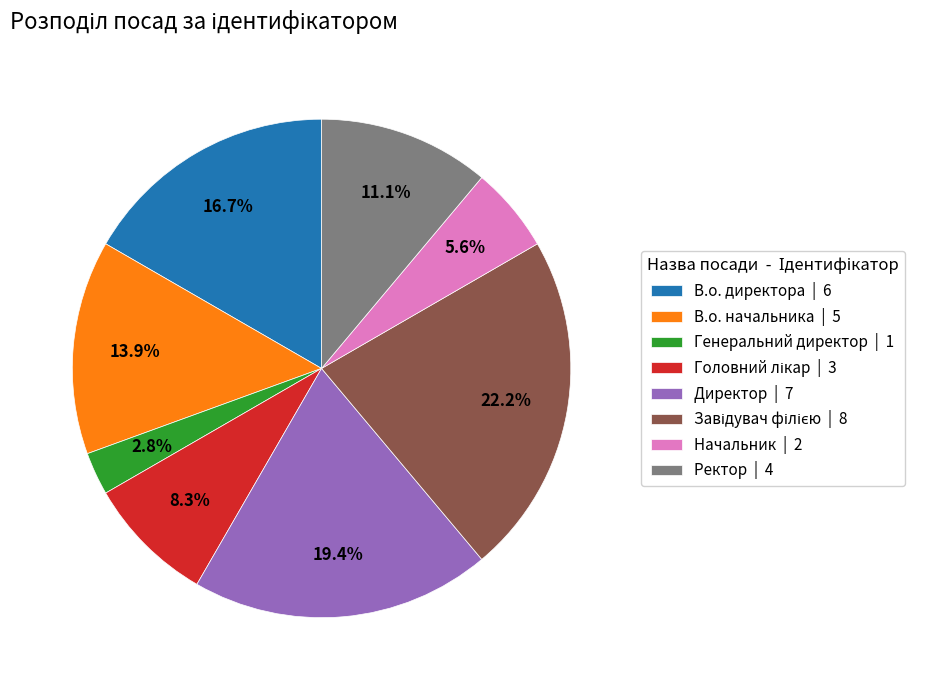

Is it true that В.о. начальника is 14% of the pie?

True